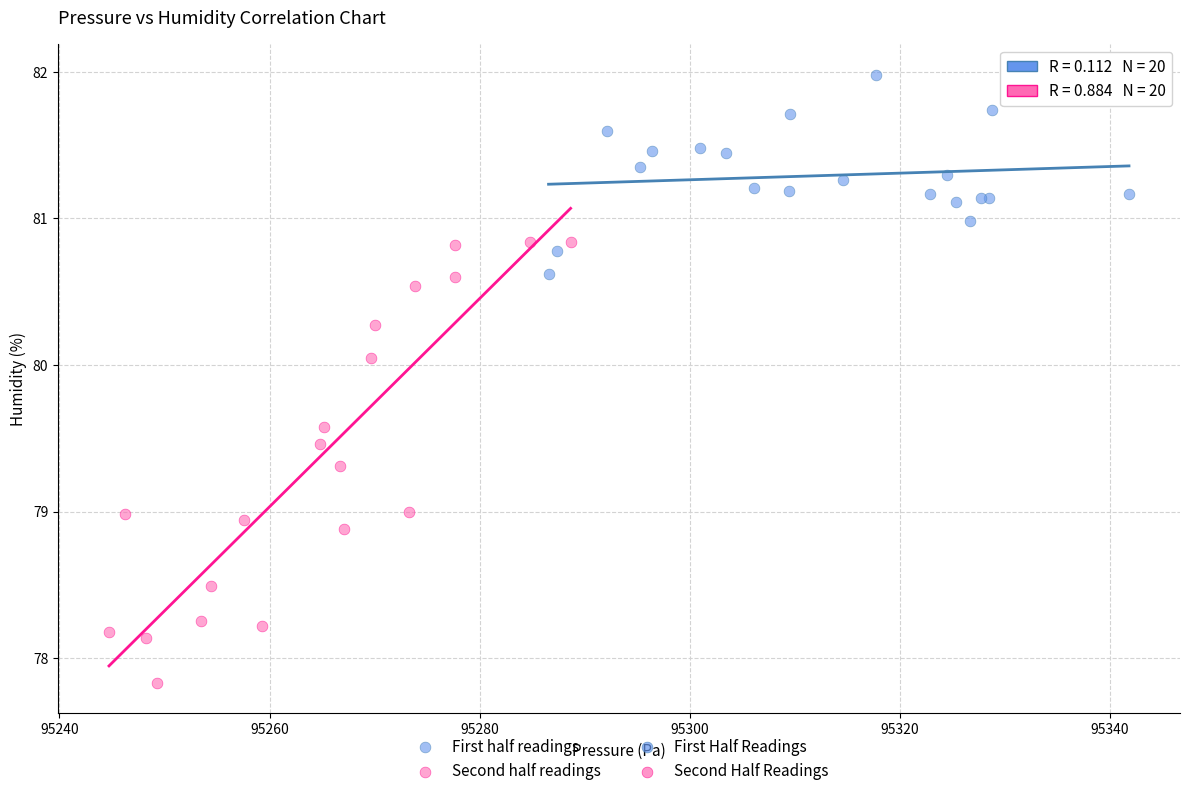

Which series contains the lowest Y value?

Second half readings